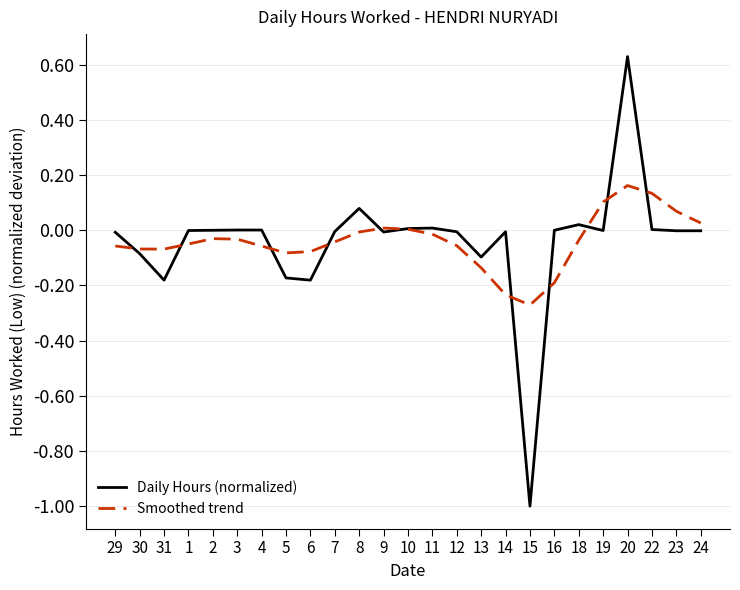

The Smoothed trend series shows -0.1 at 18. True or false?

False